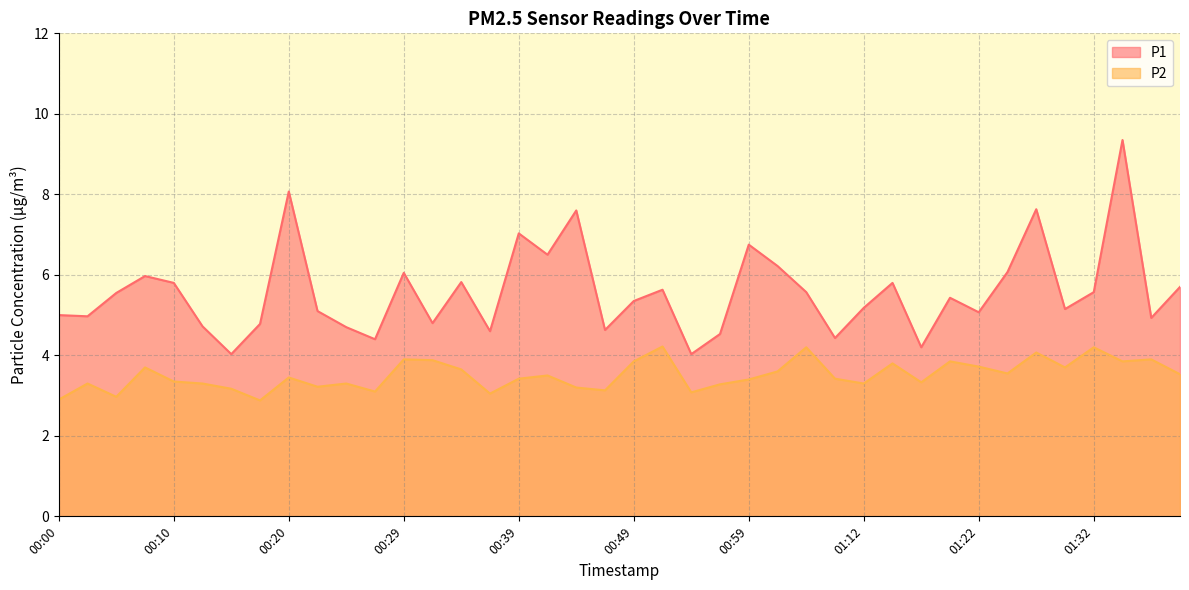

True or false: P1 and P2 cross at least once.

False